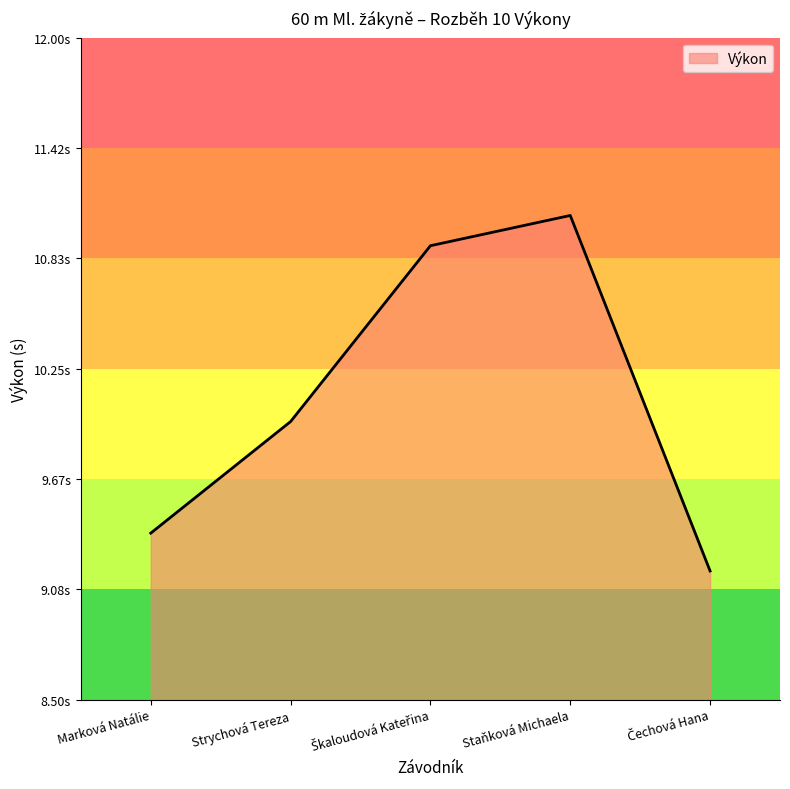

Does the chart have visible grid lines?

No